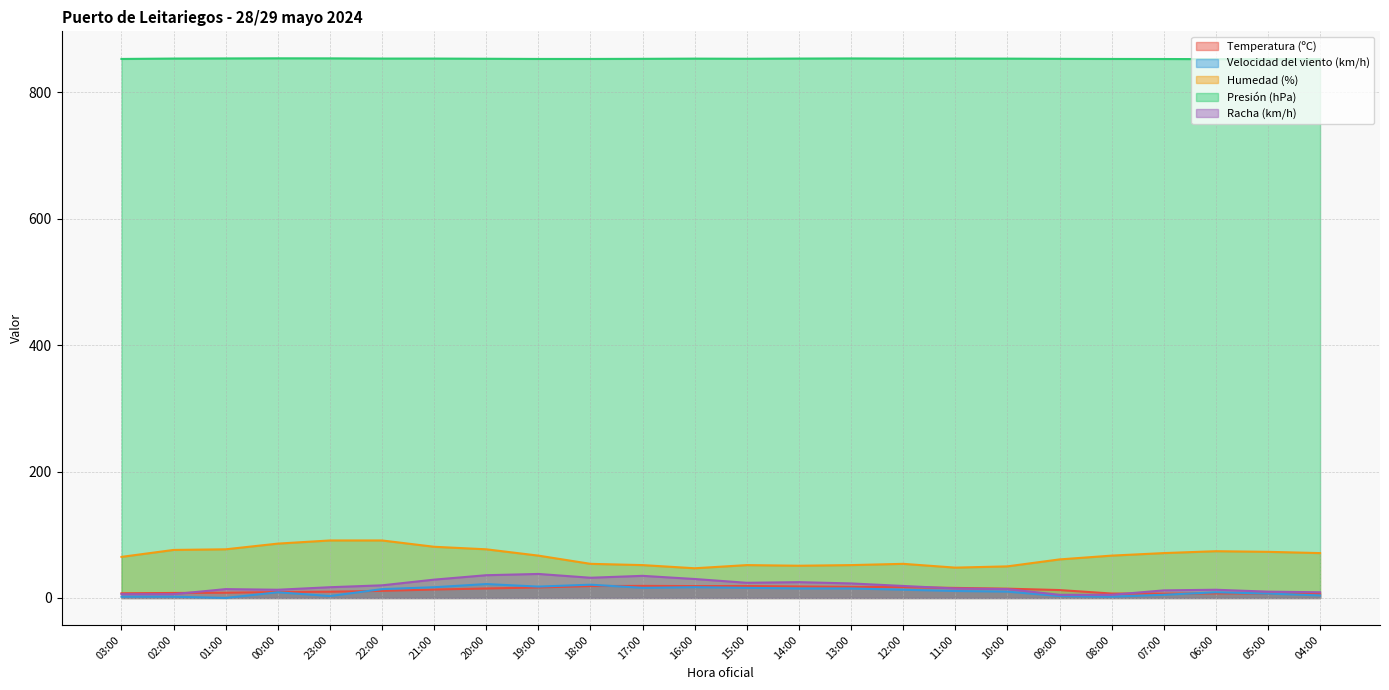

What value does the Velocidad del viento (km/h) series have at 20:00?

22.0